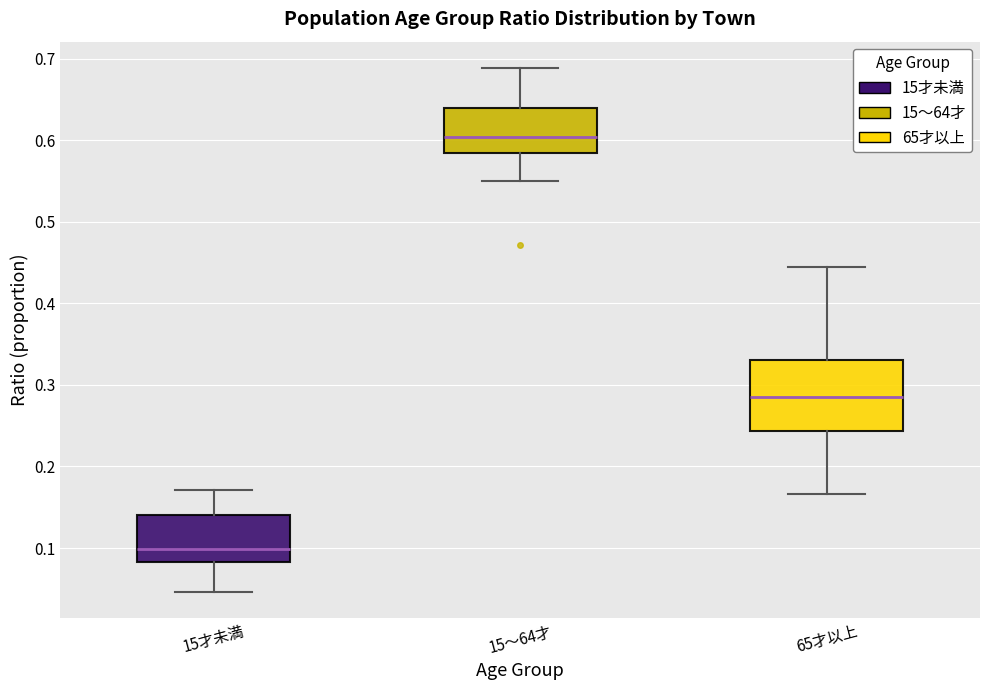

Reading left to right, read every box against the y-axis: the position of its median line, the range the box covers, and the ends of its whiskers. The values are not printed on the chart, so give them approximately, as read against the axis.

15才未満: median 0.10, box 0.08 to 0.14, whiskers 0.05 to 0.17
15～64才: median 0.60, box 0.58 to 0.64, whiskers 0.55 to 0.69
65才以上: median 0.29, box 0.24 to 0.33, whiskers 0.17 to 0.44